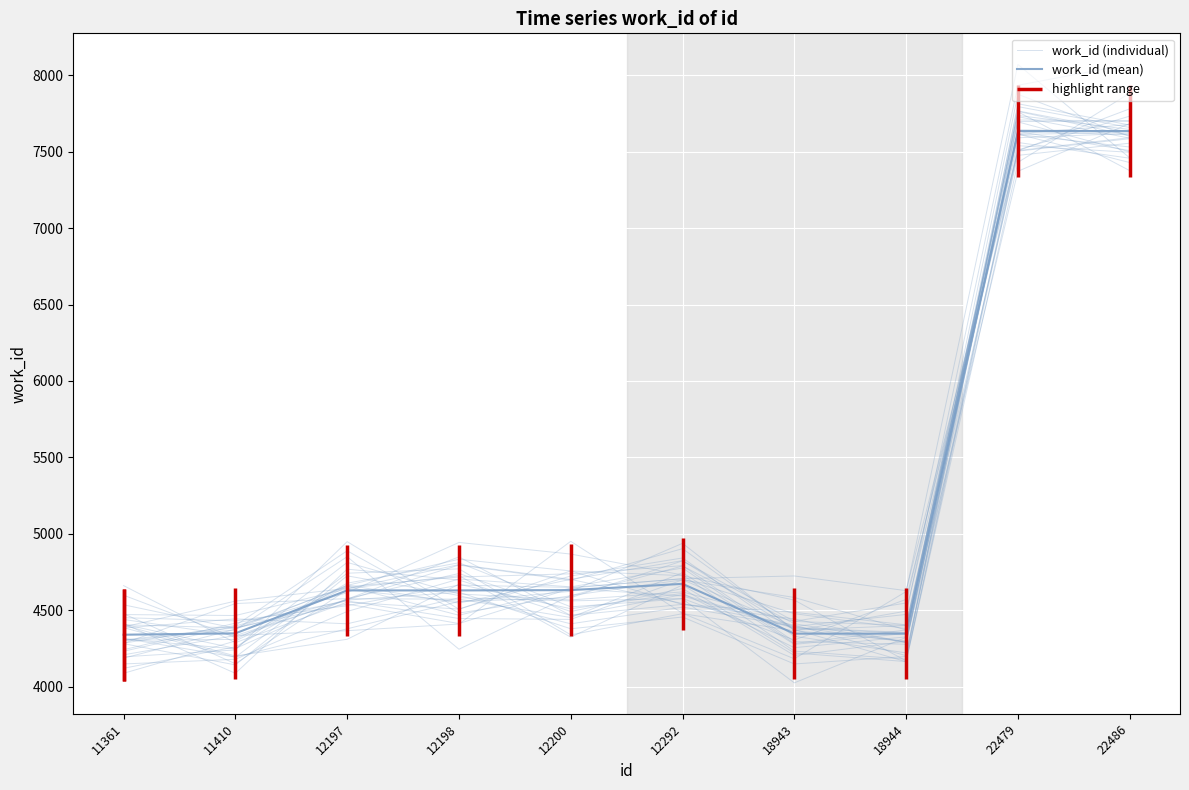

How many data points does each series have?

10